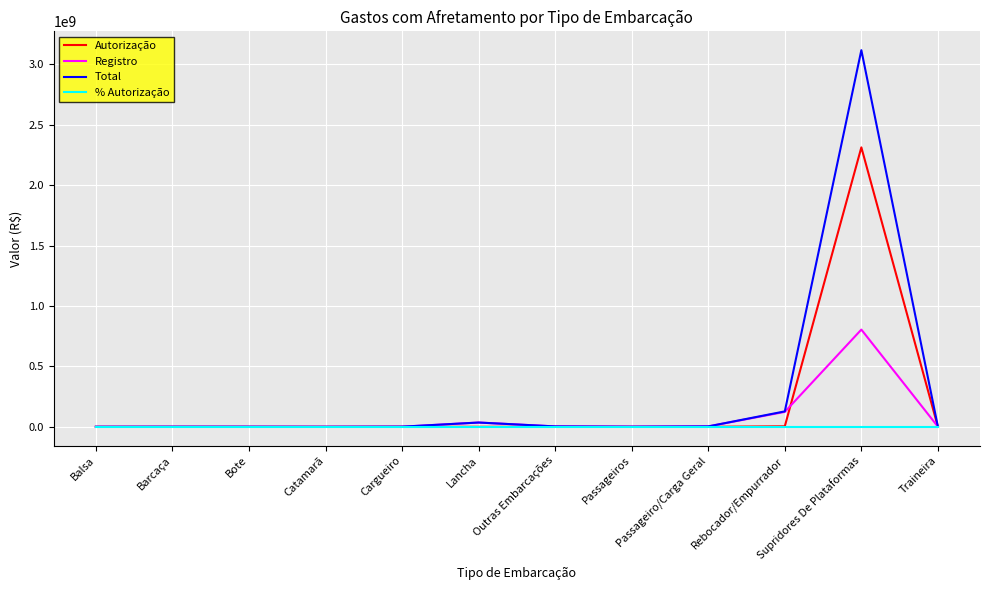

The % Autorização series shows 0.0 at Bote. True or false?

True